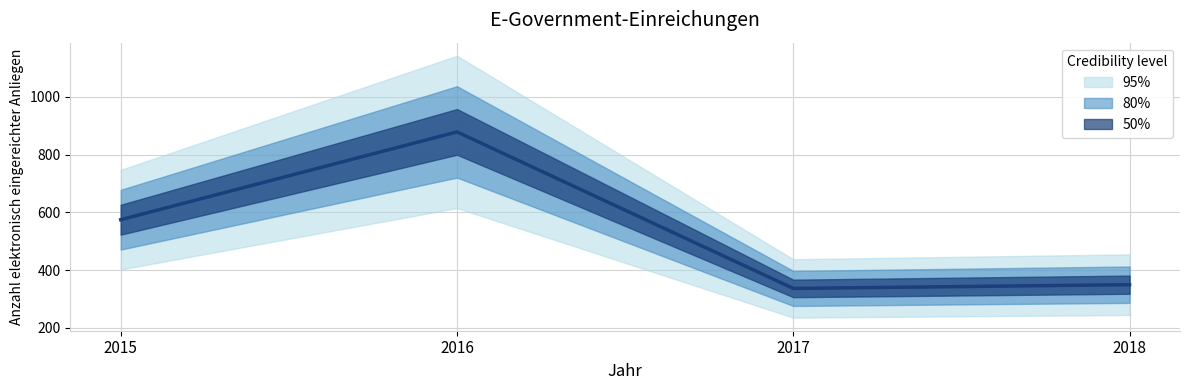

Rank the categories by value from lowest to highest.

2017, 2018, 2015, 2016